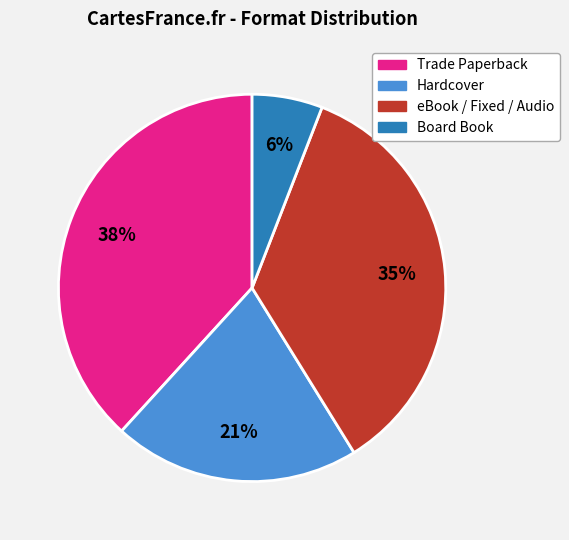

What is the smallest slice in the pie chart?

Board Book